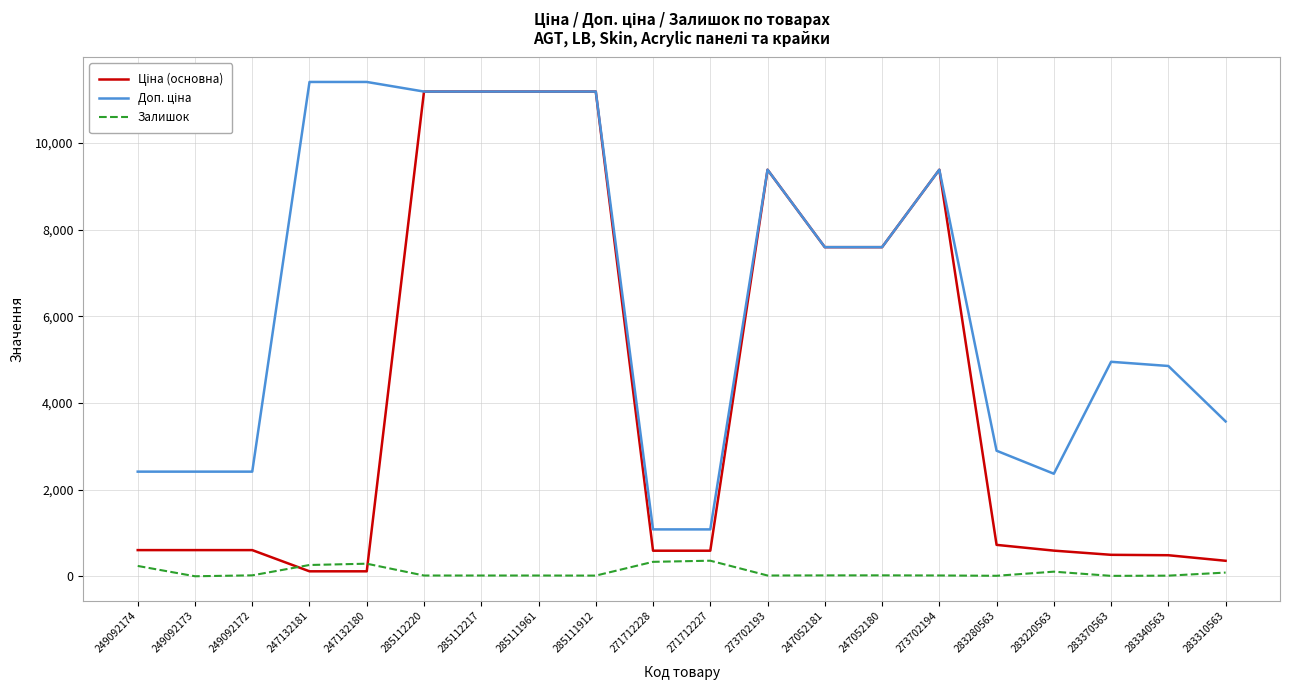

The Залишок series shows 17.0 at 285111961. True or false?

True